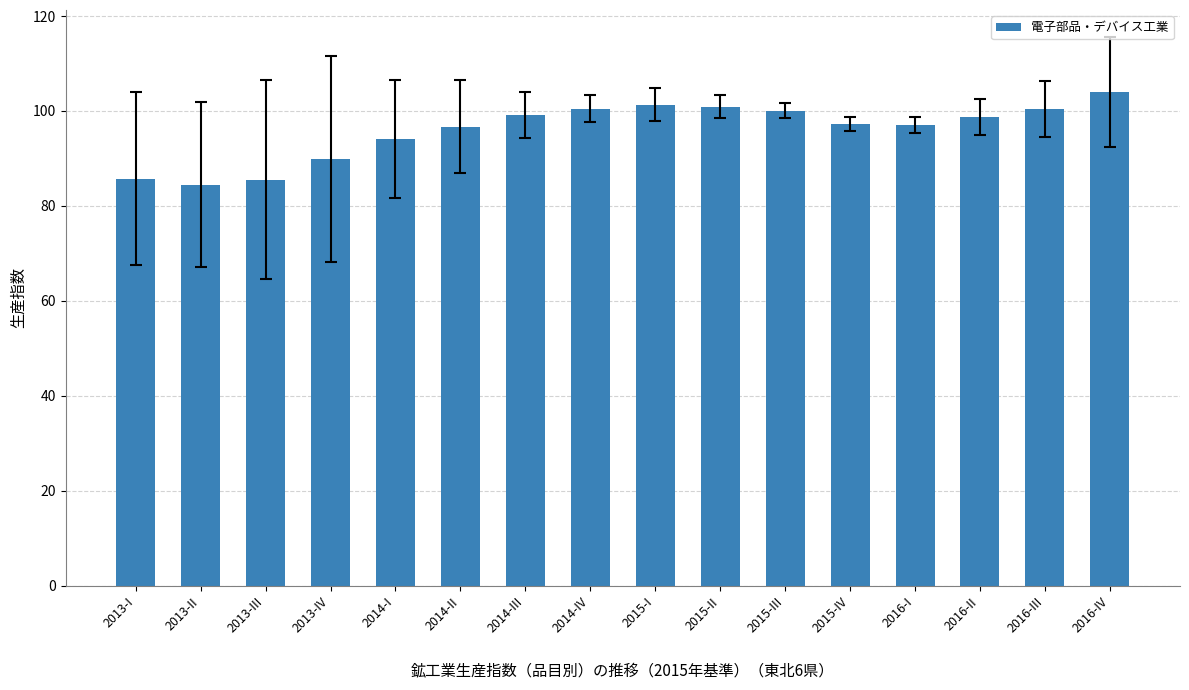

True or false: the data shows 175.3 at 2016-IV.

False